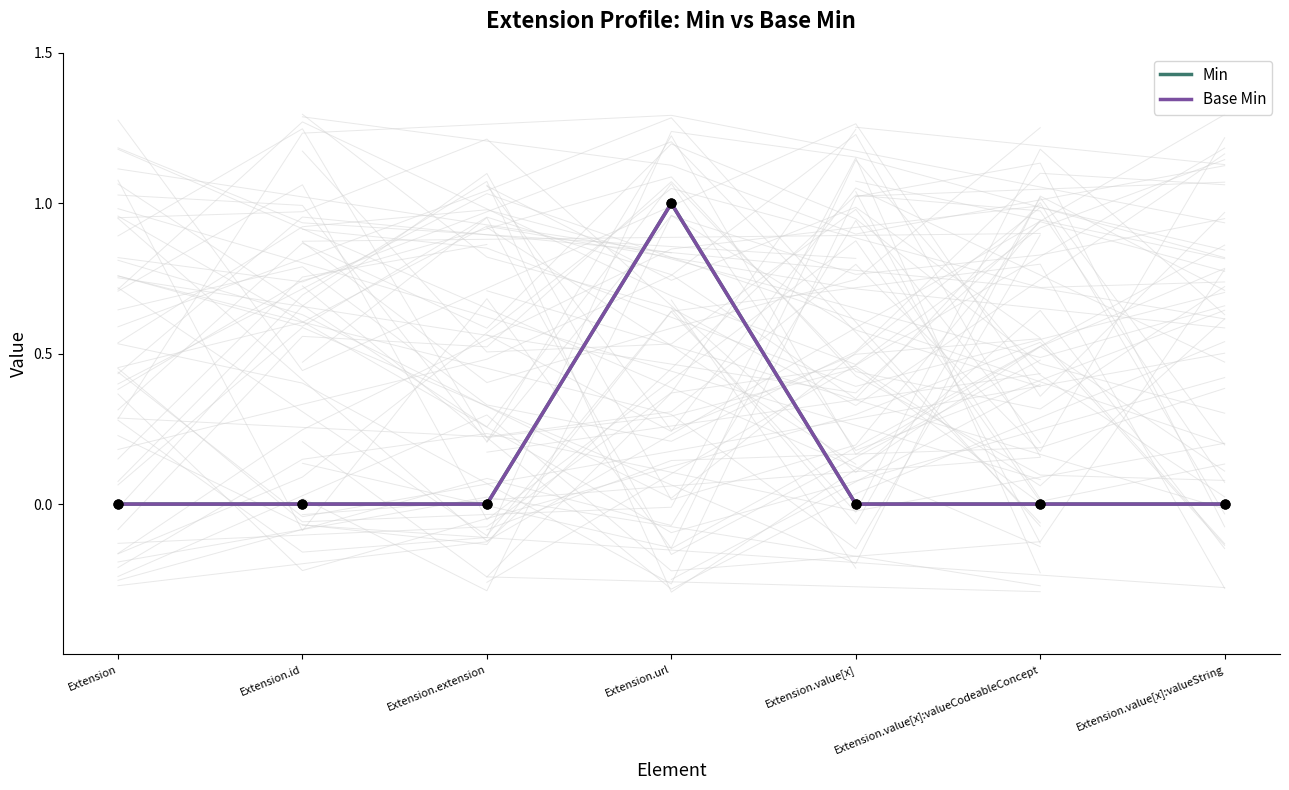

At which category is the sum across all series the highest?

Extension.url